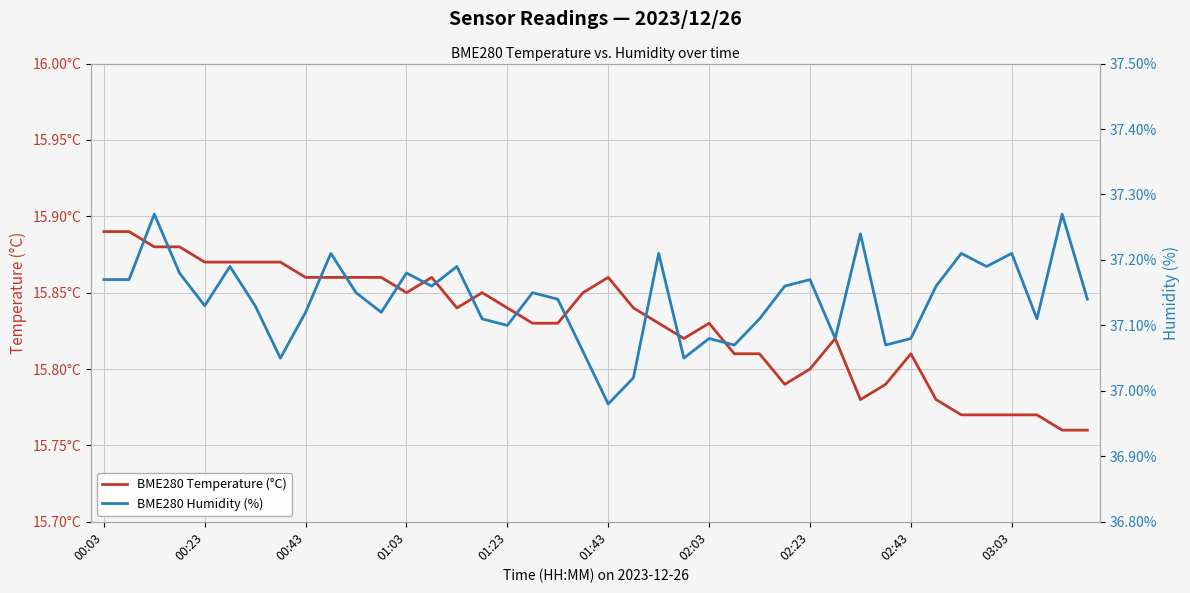

What is the label of the 4th point from the left?

01:03